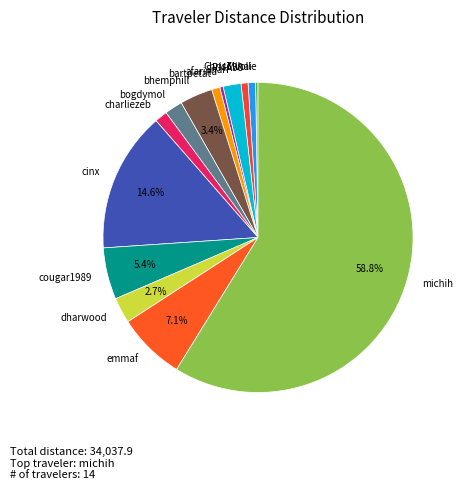

What is the ratio of the value at cinx to the value at Mihai?

18.8